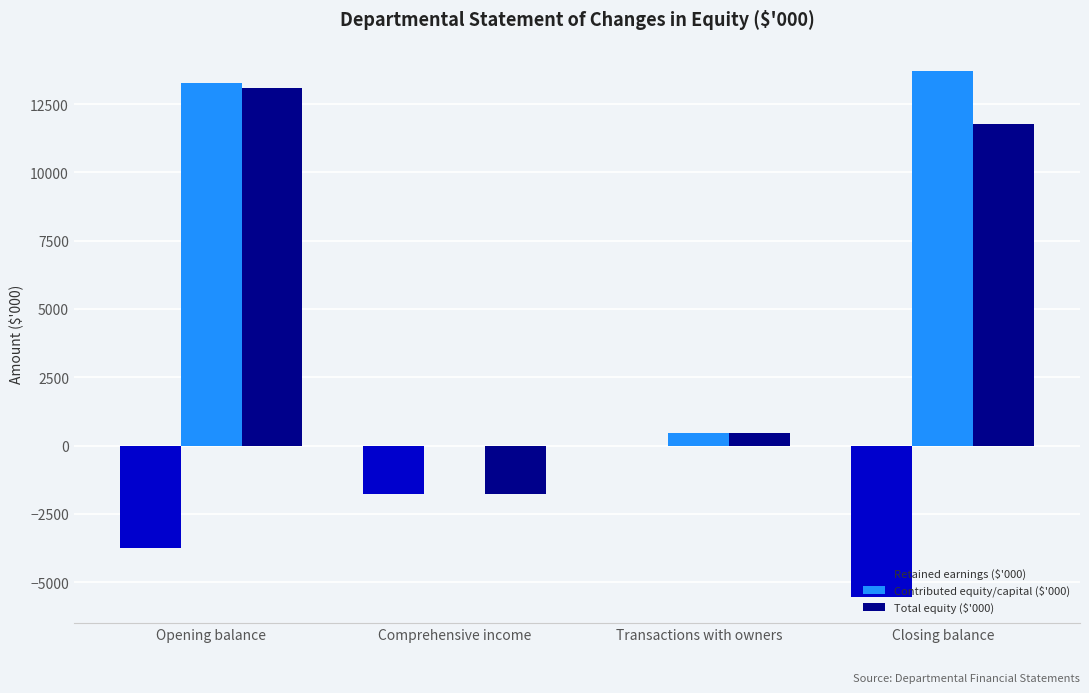

True or false: Retained earnings ($'000) has a value of -6755 at Opening balance.

False